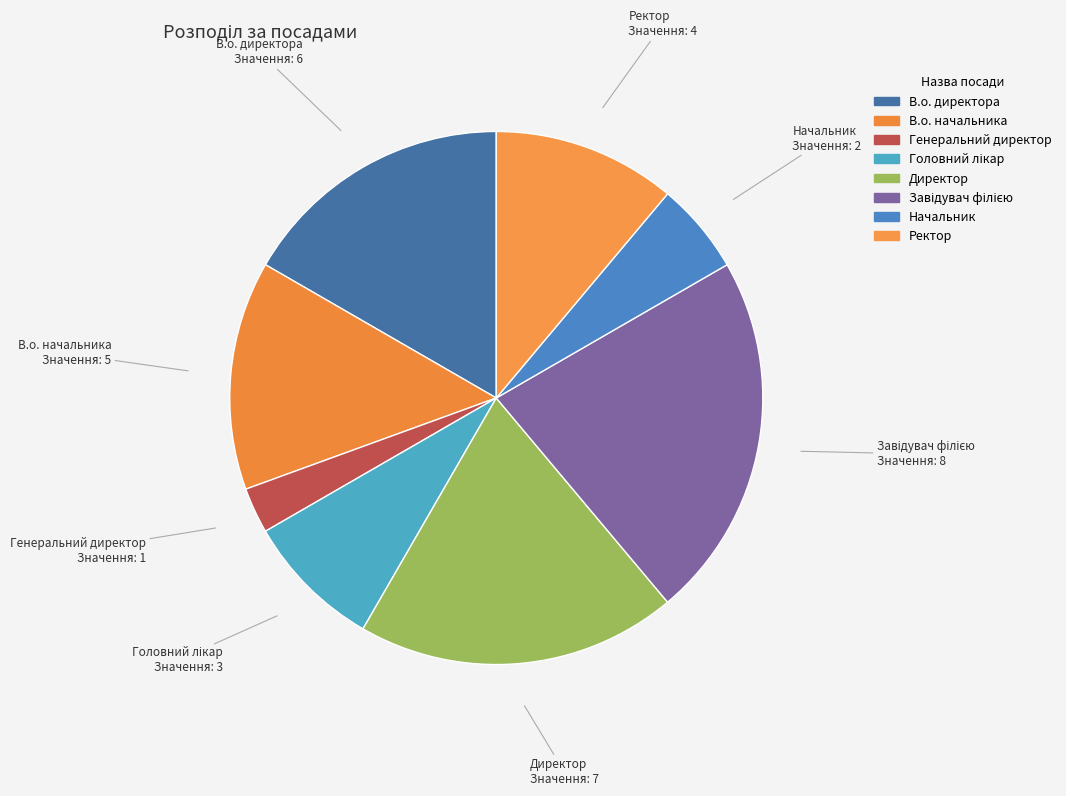

Count the number of slices in the pie.

8